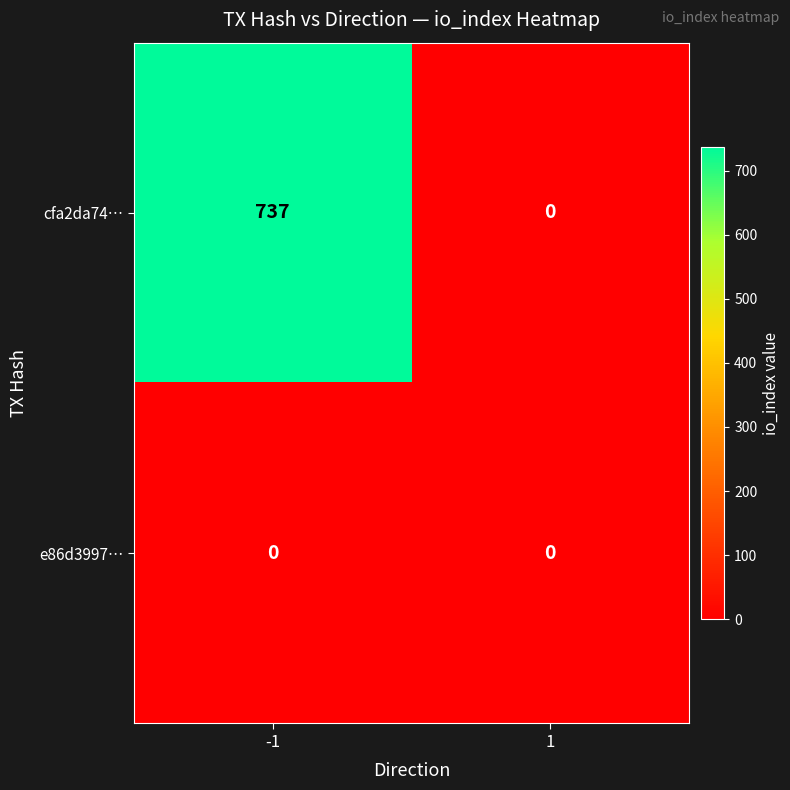

Which series has the largest total across all categories?

cfa2da74…